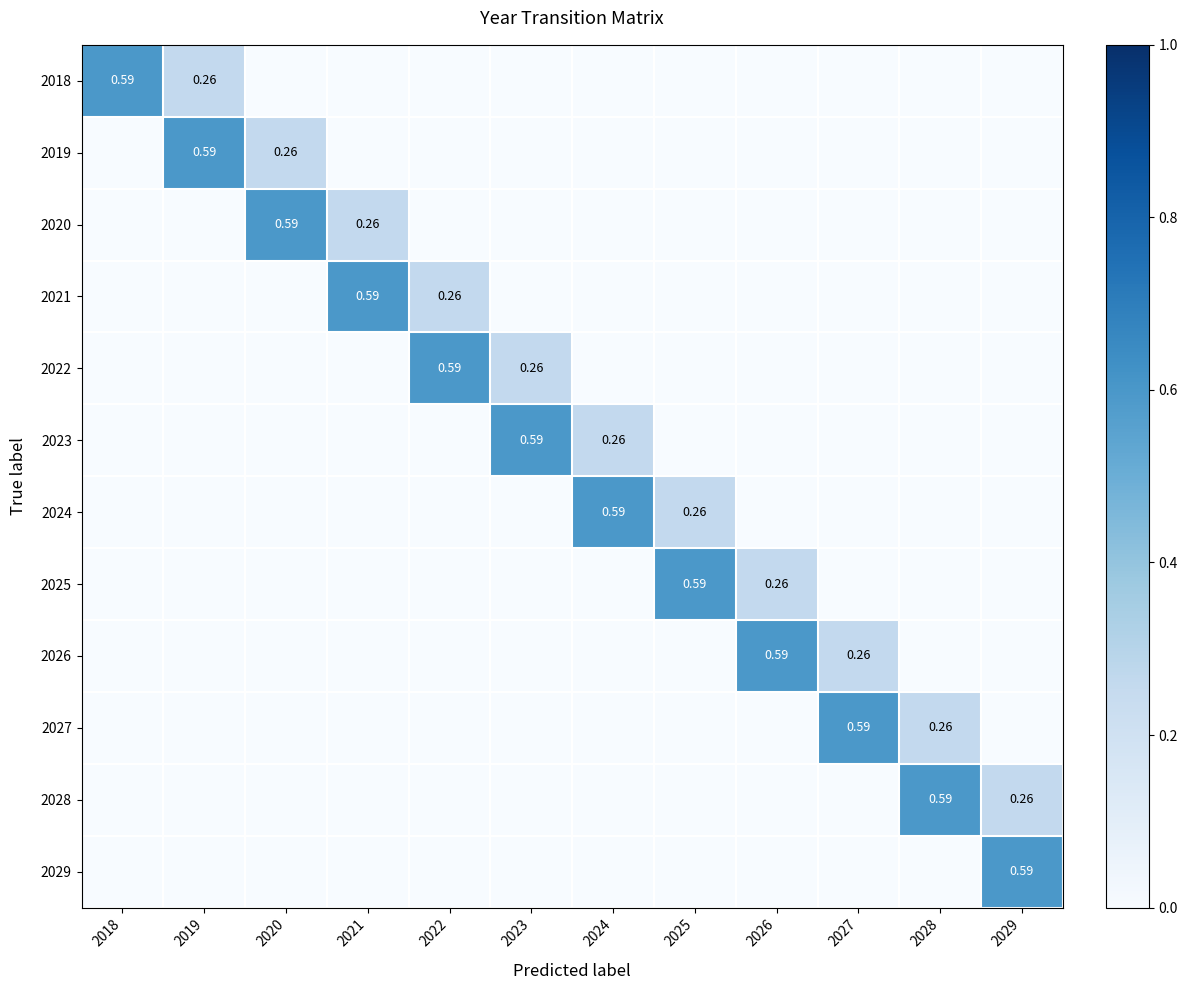

Is it true that 2022 equals 0.0 at 2024?

True